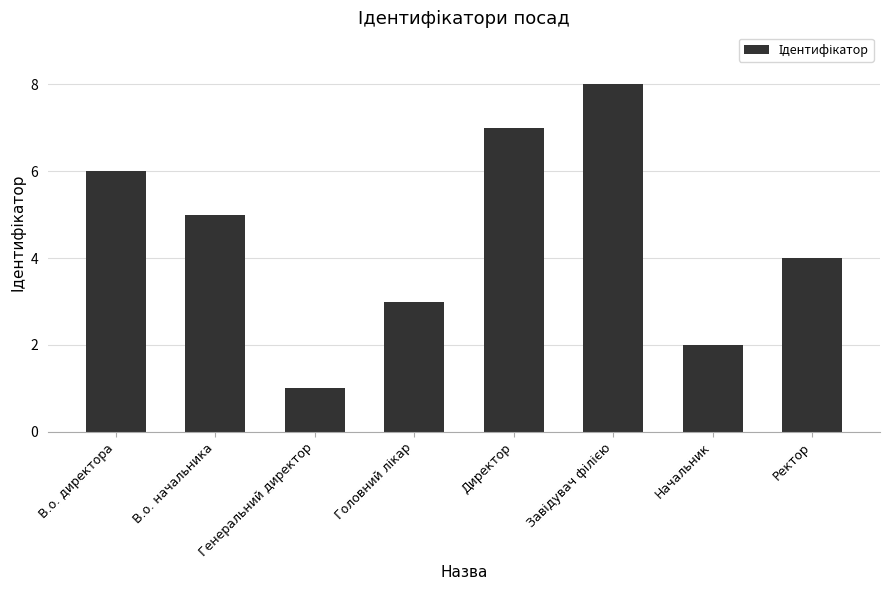

What is the difference between the maximum and minimum values?

7